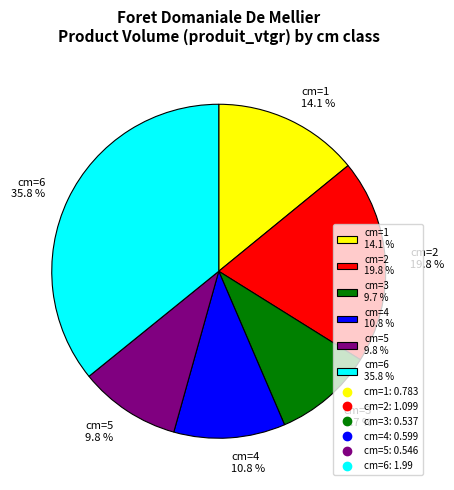

Is there a majority slice in this chart?

No